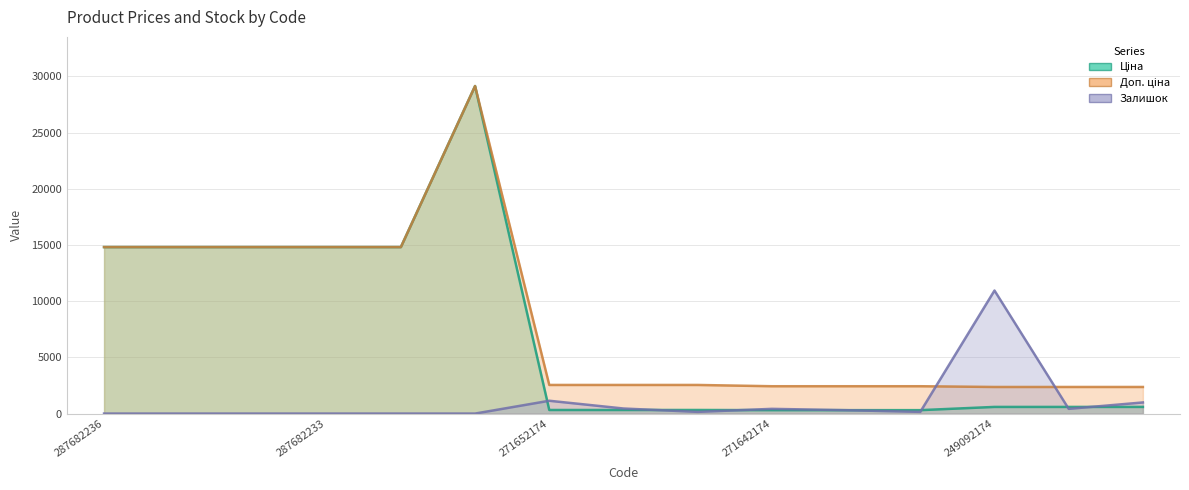

What is the difference between the maximum and second lowest values in the Доп. ціна series?

26785.8